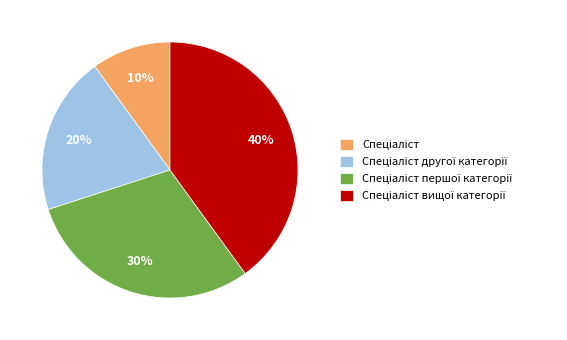

To the nearest percent, what is the difference between the largest and smallest slice percentages?

30%